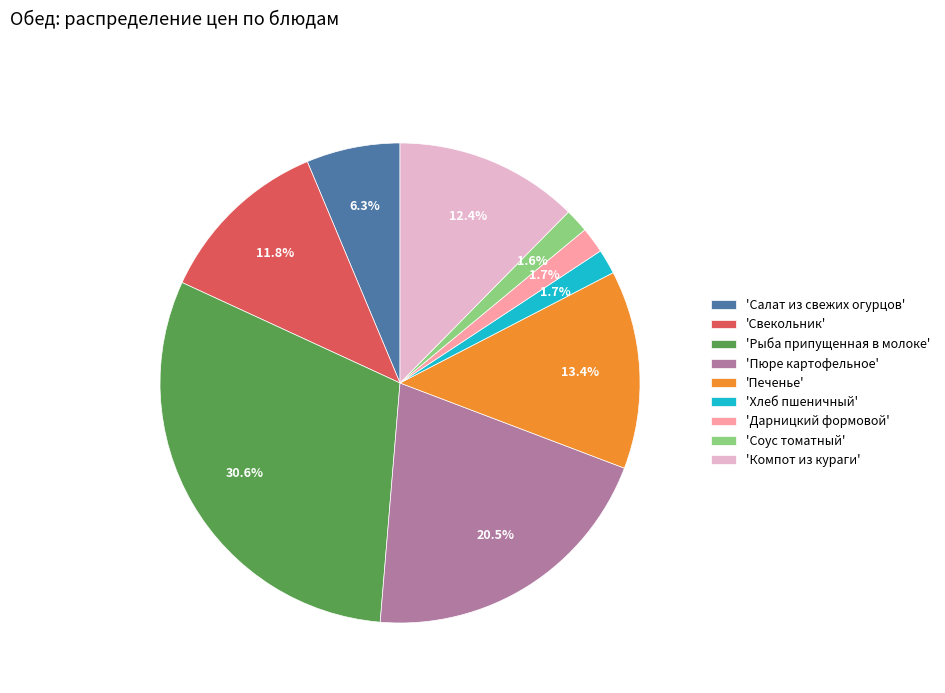

Does 'Соус томатный' represent more than half of the total?

No